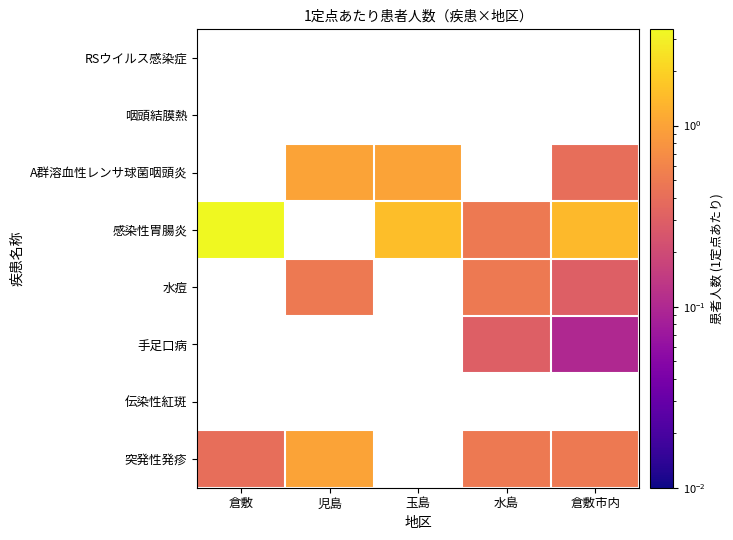

What is the highest value of the 感染性胃腸炎 series?

3.4